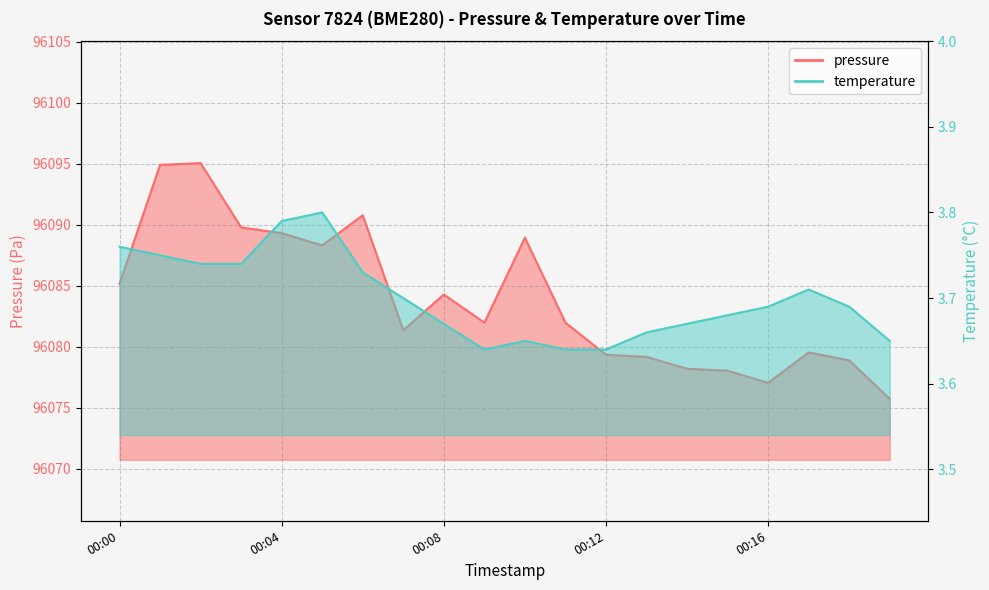

What is the value of the pressure point at the 10th from the left?

96082.0